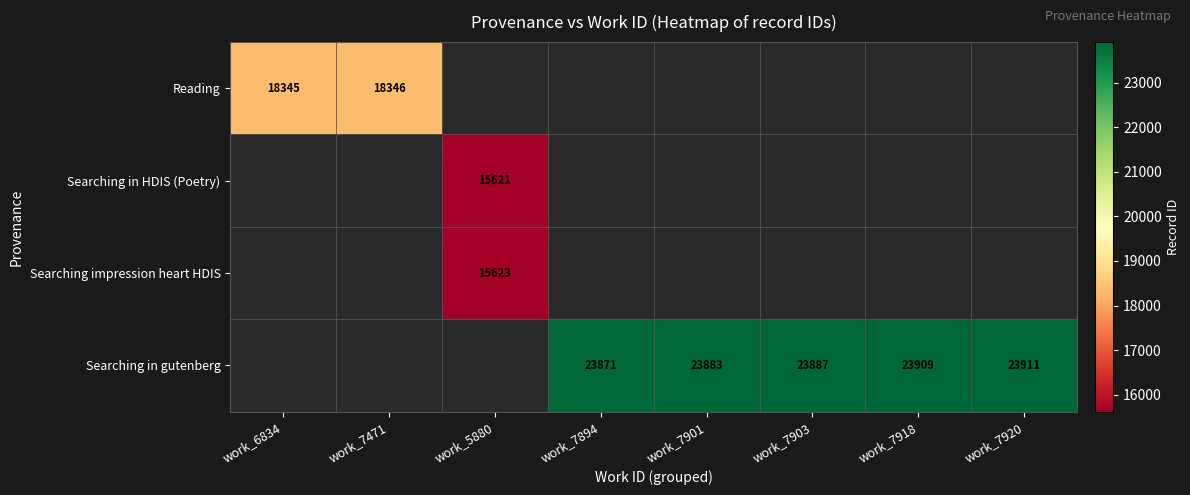

The value of Searching in gutenberg at work_7901 is 23883. True or false?

True